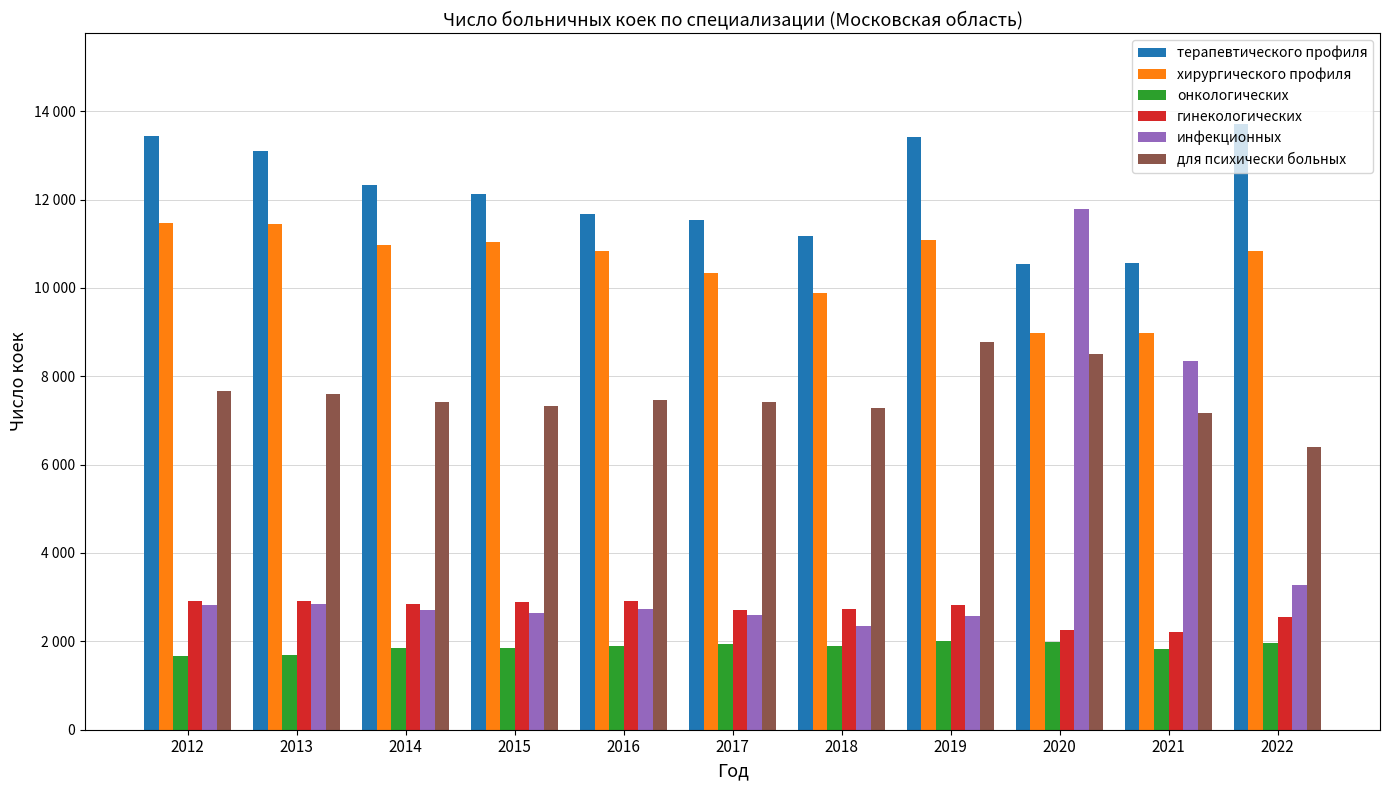

What is the value of the гинекологических bar at the 8th from the left?

2828